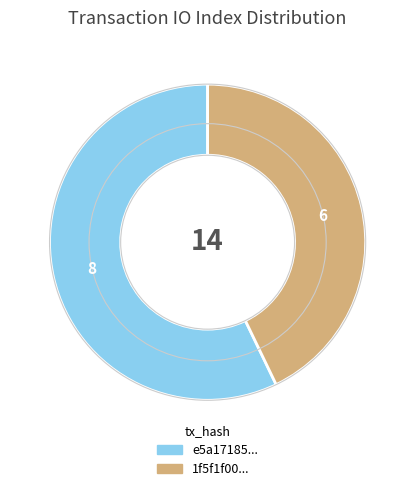

Does any single category account for the majority?

Yes